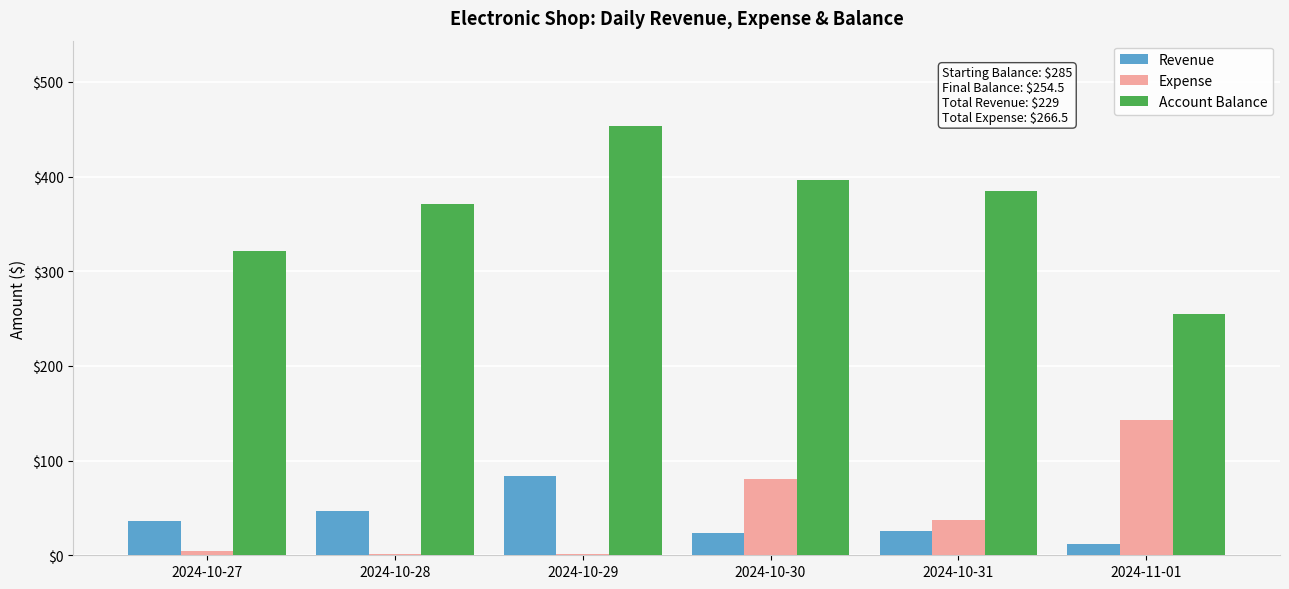

Which series has the widest spread of values?

Account Balance